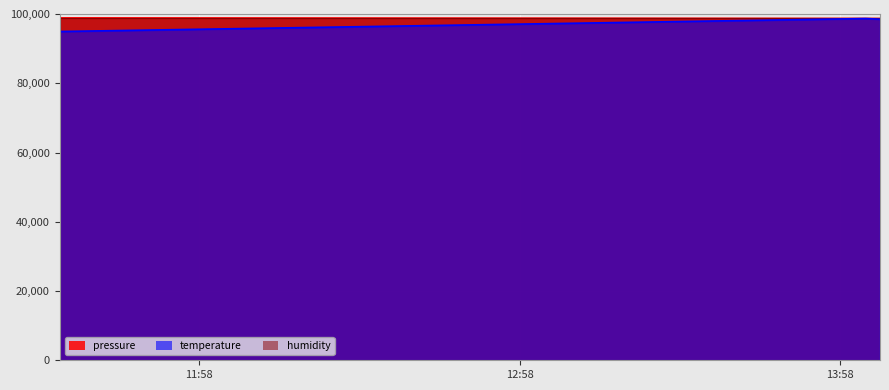

True or false: temperature has a value of 162947.4 at 2023-01-08T11:31:56.

False